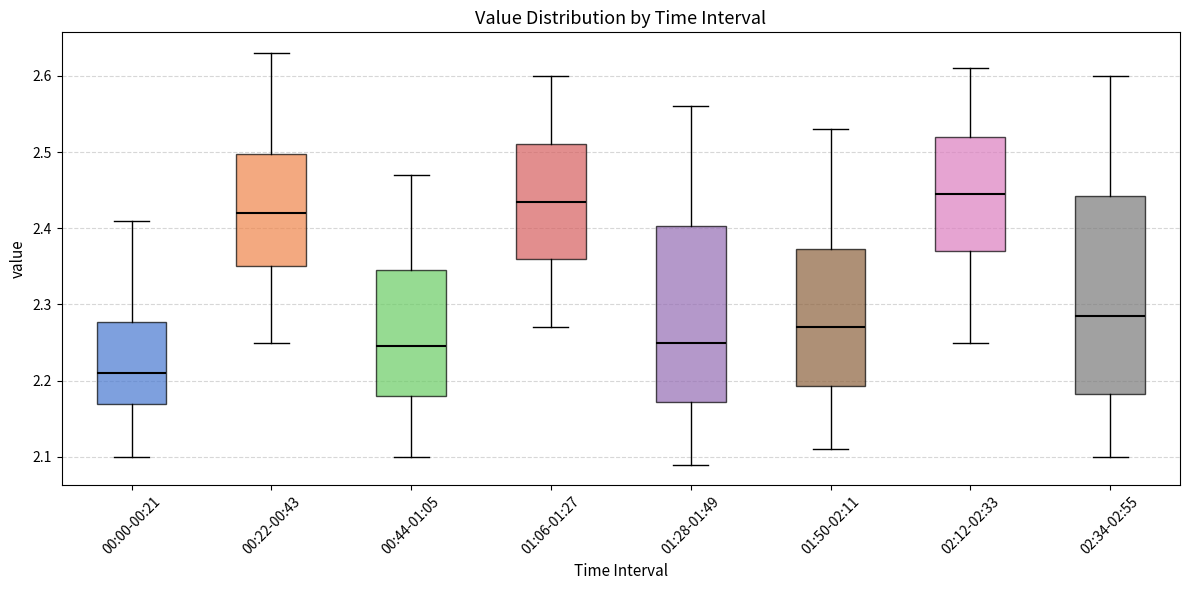

Which box's median line is the lowest?

00:00-00:21